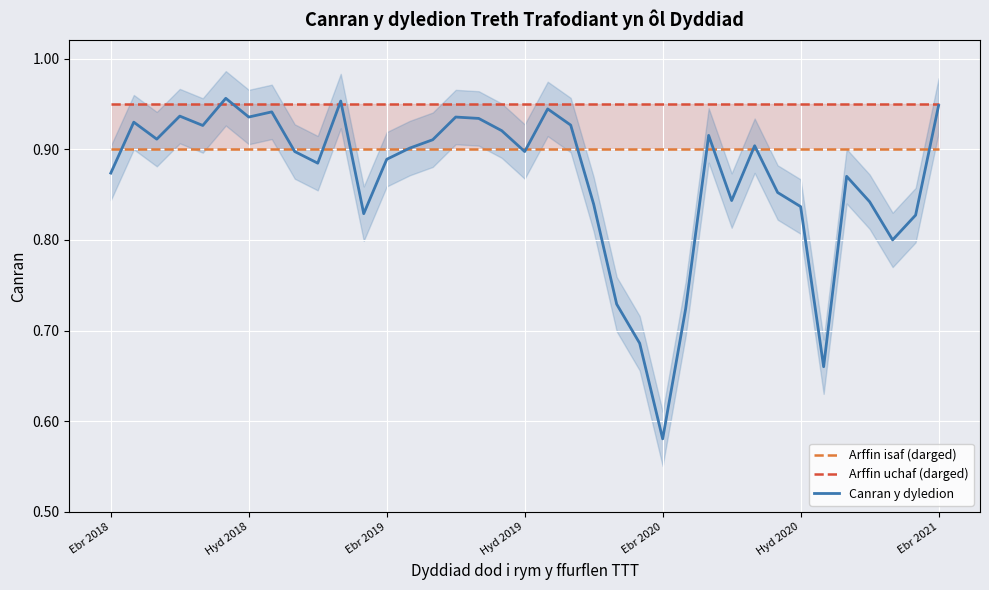

True or false: Canran y dyledion has a value of 0.9 at Hyd 2019.

True